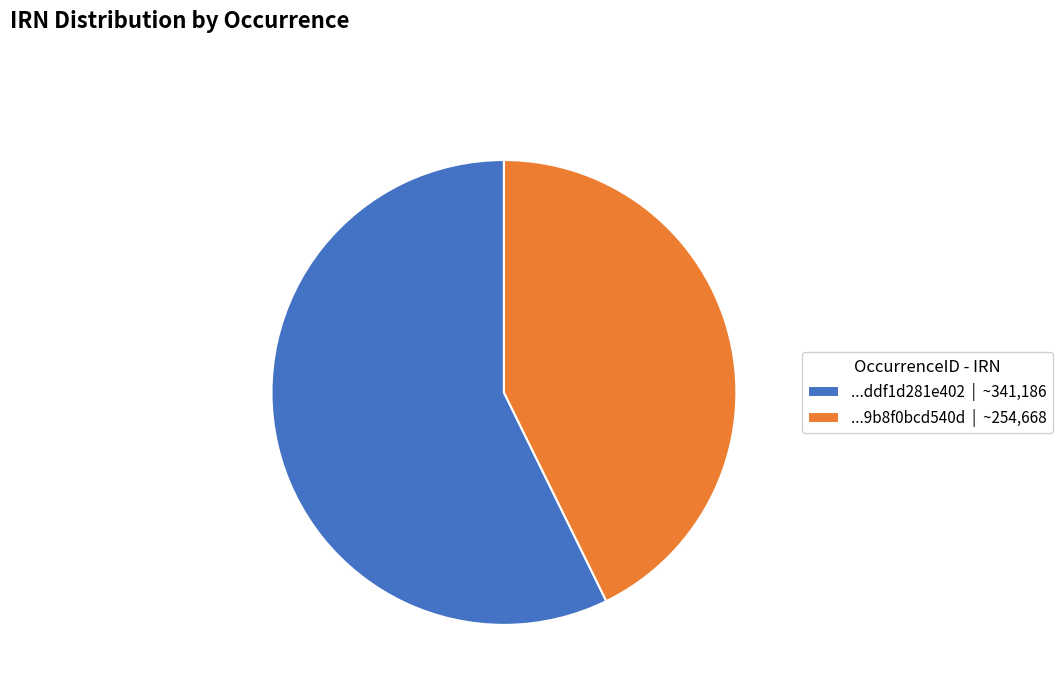

Which slice is the largest?

...ddf1d281e402 | ~341,186